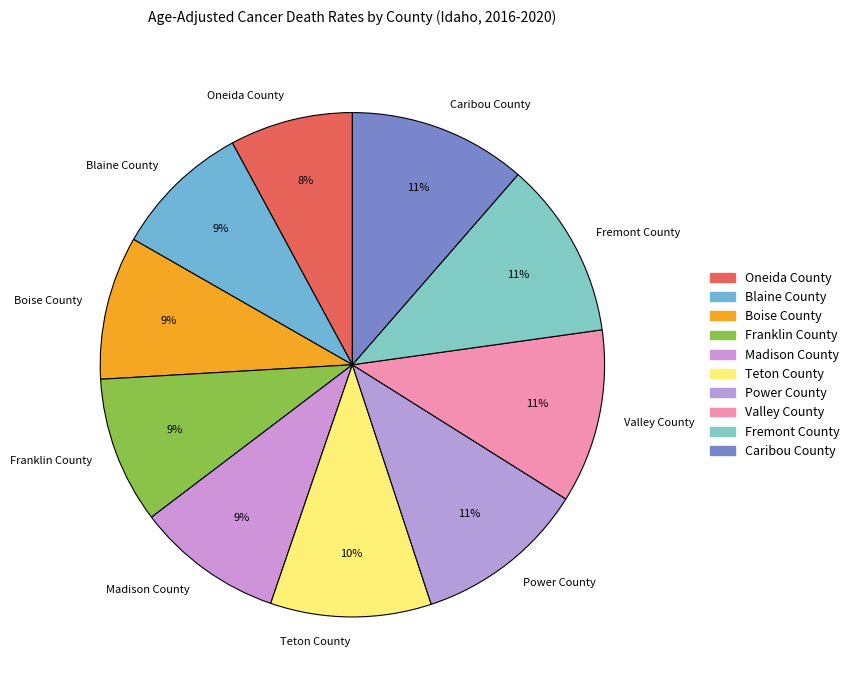

Is there a majority slice in this chart?

No